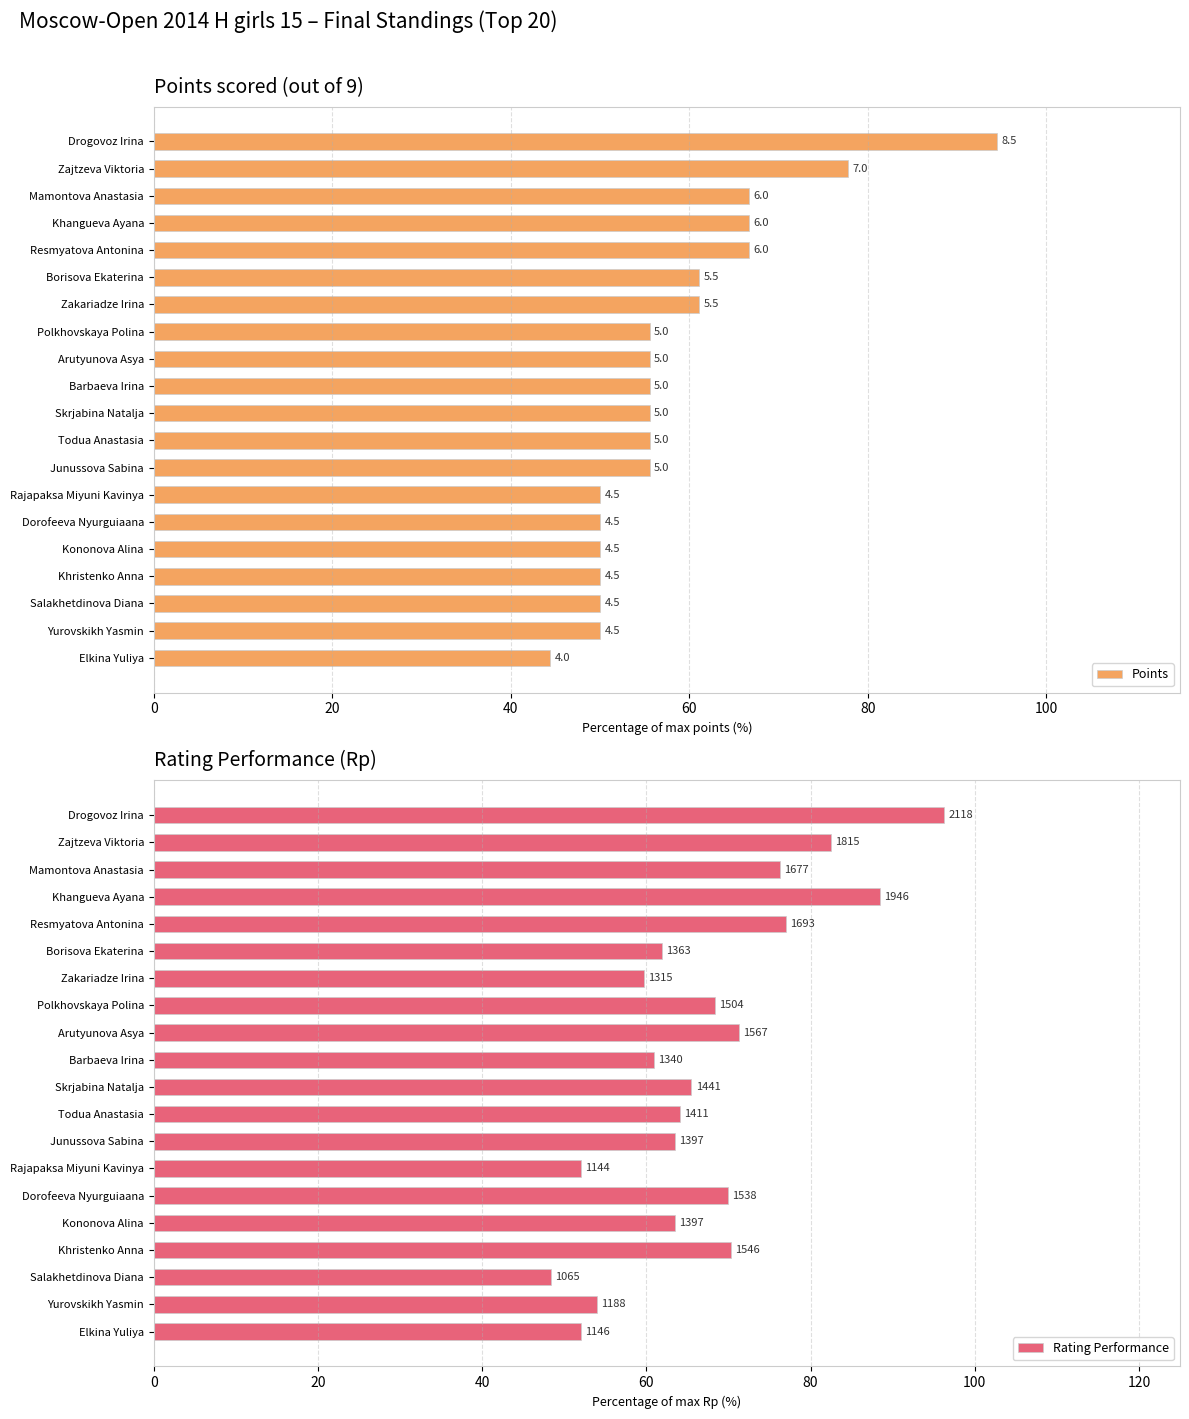

Rank the series by their average value, from lowest to highest.

Points, Rating Performance